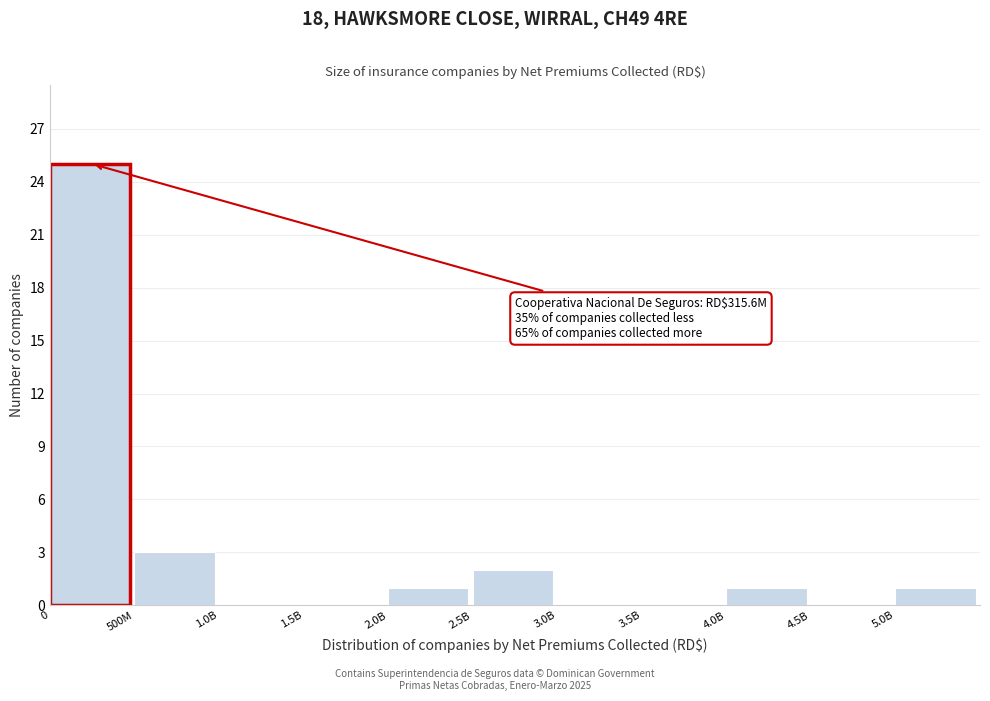

Reading right to left, extract all data points from this chart.

5.0B=1	4.5B=0	4.0B=1	3.5B=0	3.0B=0	2.5B=2	2.0B=1	1.5B=0	1.0B=0	500M=3	0=25